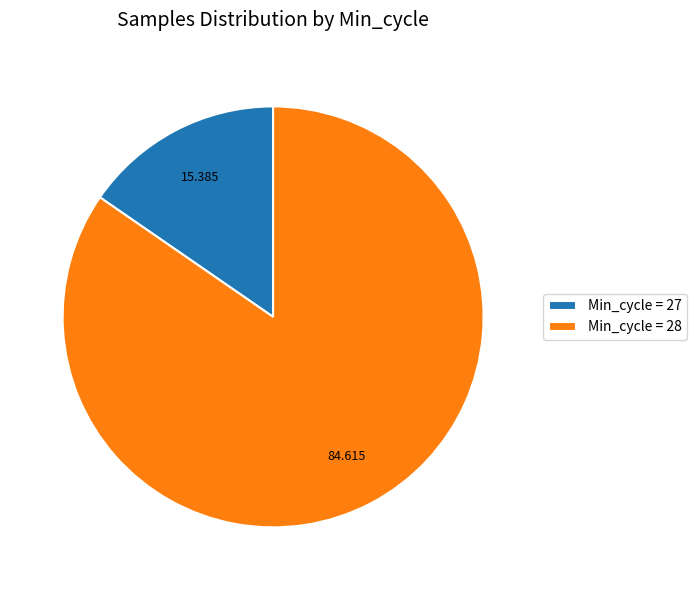

Which slice is the largest?

Min_cycle = 28